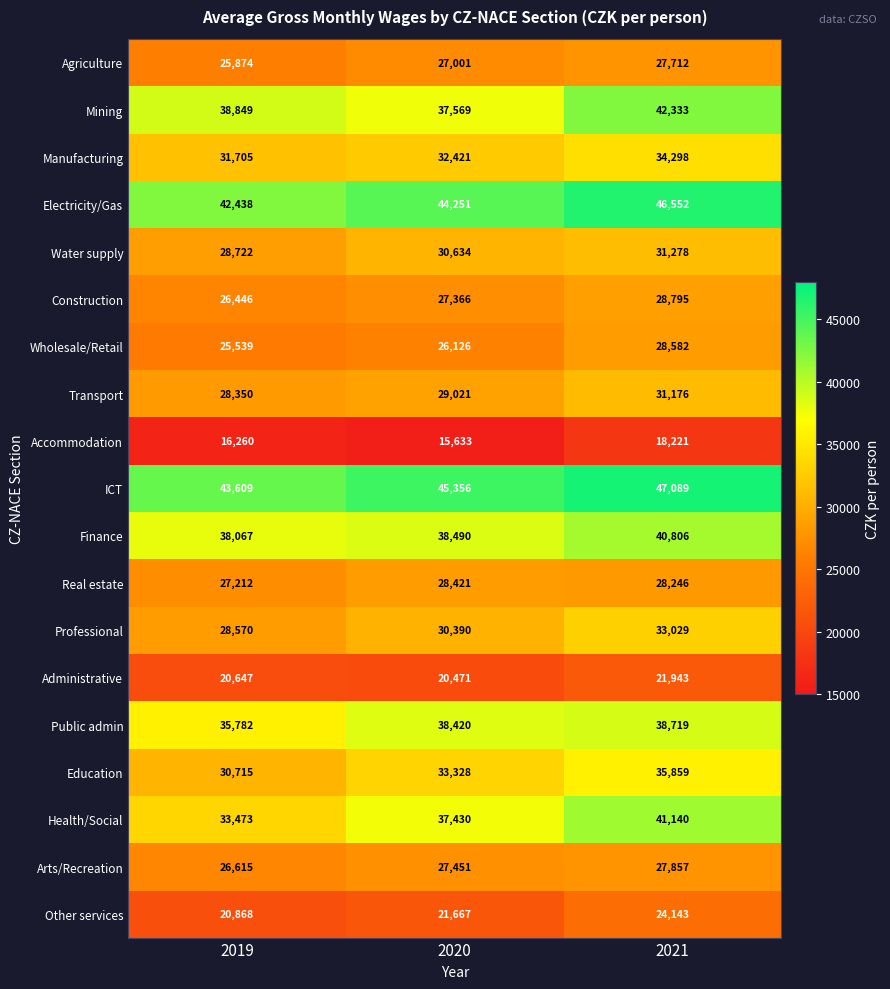

True or false: Education has a value of 33328 at 2020.

True